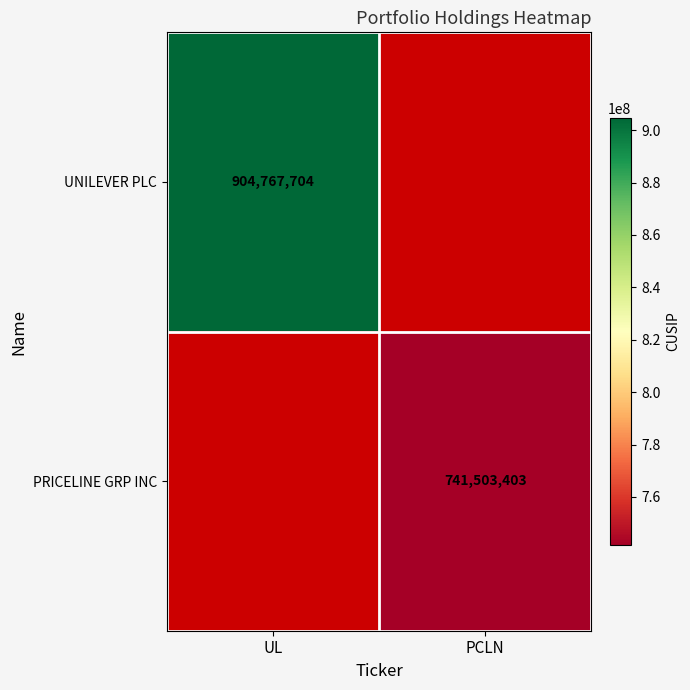

The value of PRICELINE GRP INC at PCLN is 741503403. True or false?

True